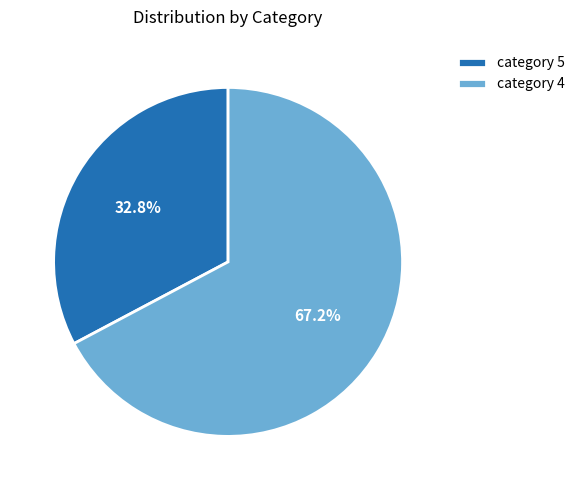

What is the ratio of the value at category 5 to the value at category 4?

0.5